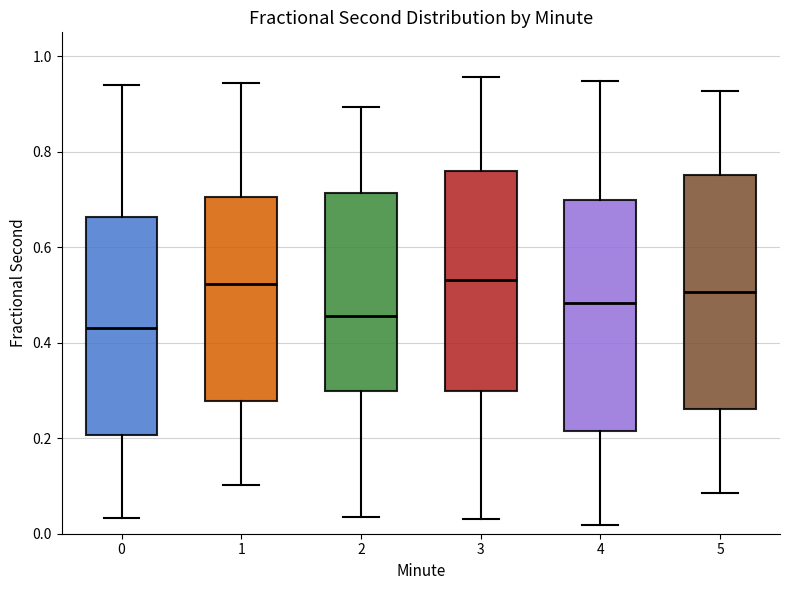

Reading left to right, read every box against the y-axis: the position of its median line, the range the box covers, and the ends of its whiskers. The values are not printed on the chart, so give them approximately, as read against the axis.

0: median 0.44, box 0.20 to 0.66, whiskers 0.04 to 0.94
1: median 0.52, box 0.28 to 0.70, whiskers 0.10 to 0.94
2: median 0.46, box 0.30 to 0.72, whiskers 0.04 to 0.90
3: median 0.54, box 0.30 to 0.76, whiskers 0.04 to 0.96
4: median 0.48, box 0.22 to 0.70, whiskers 0.02 to 0.94
5: median 0.50, box 0.26 to 0.76, whiskers 0.08 to 0.92